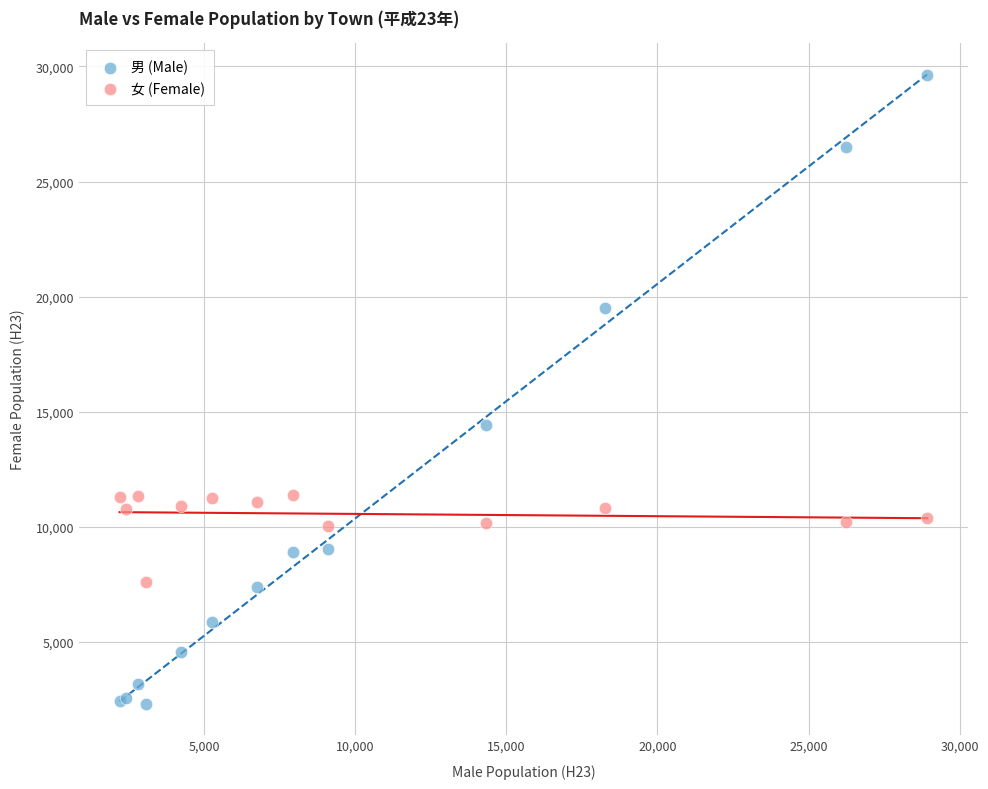

Which series contains the highest Y value?

男 (Male)